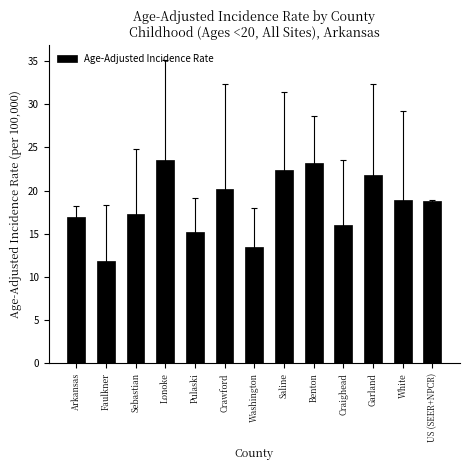

What is the label of the 5th bar from the right?

Benton